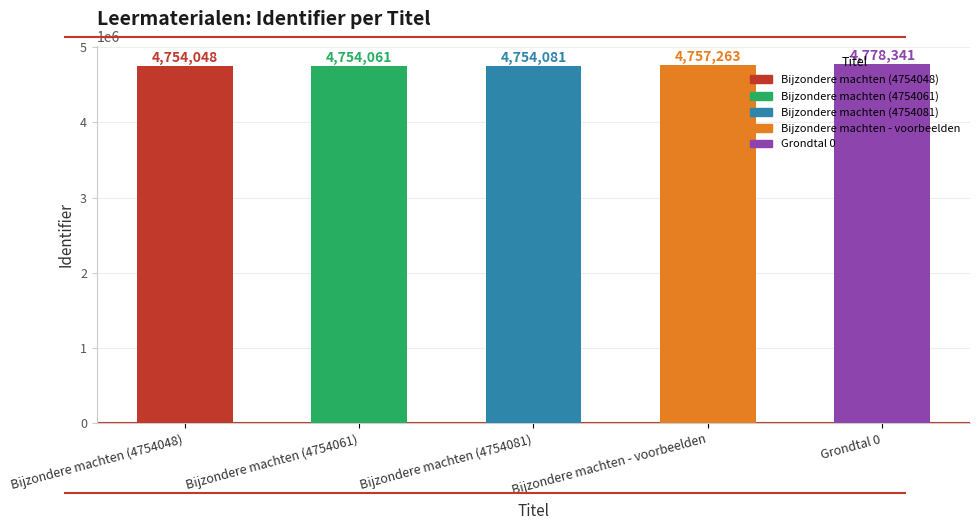

Count the number of data series in this chart.

1